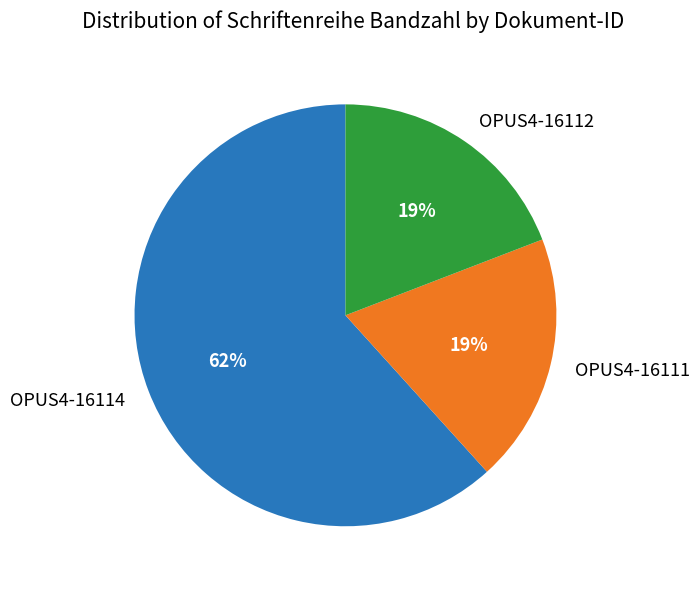

Which slice is the largest?

OPUS4-16114